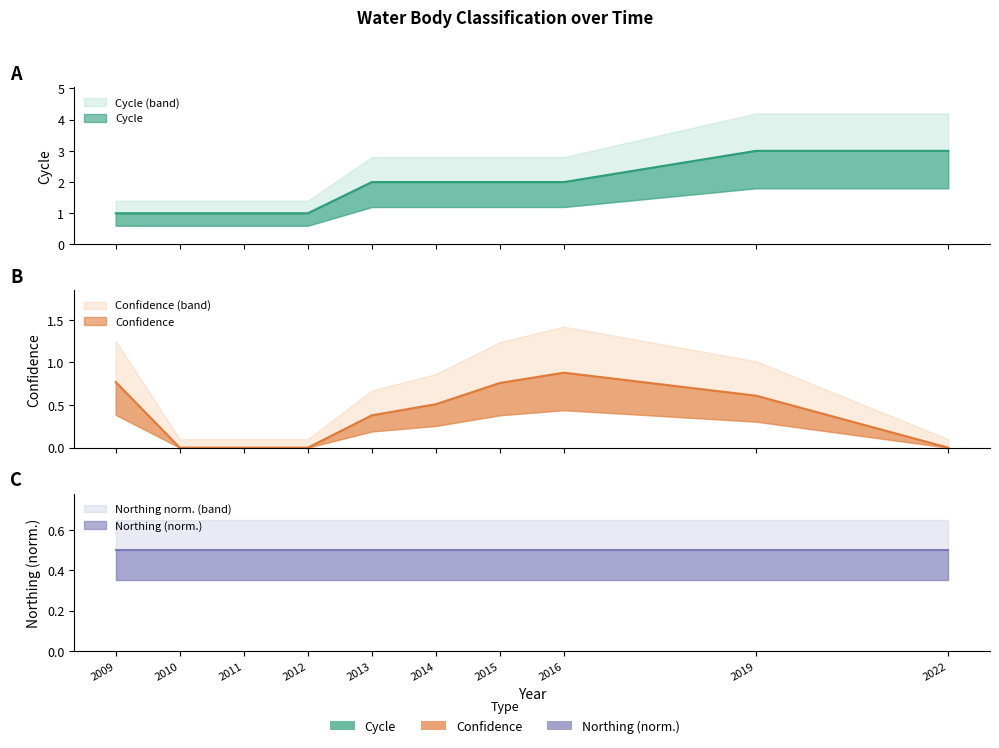

True or false: Confidence and Cycle cross at least once.

False